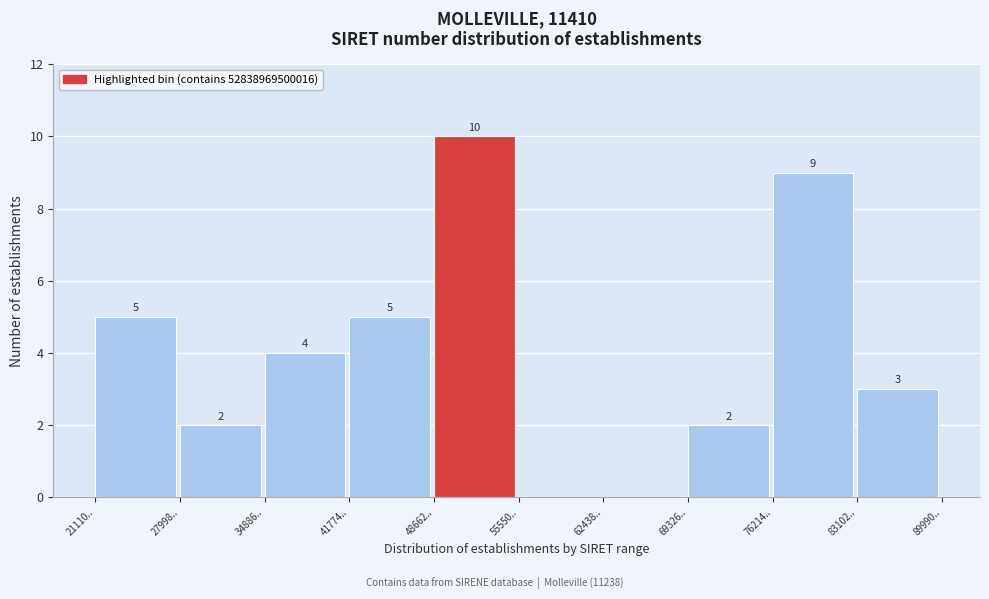

Reading left to right, what are all the values shown in this chart?

21110..=5	27998..=2	34886..=4	41774..=5	48662..=10	55550..=0	62438..=0	69326..=2	76214..=9	83102..=3